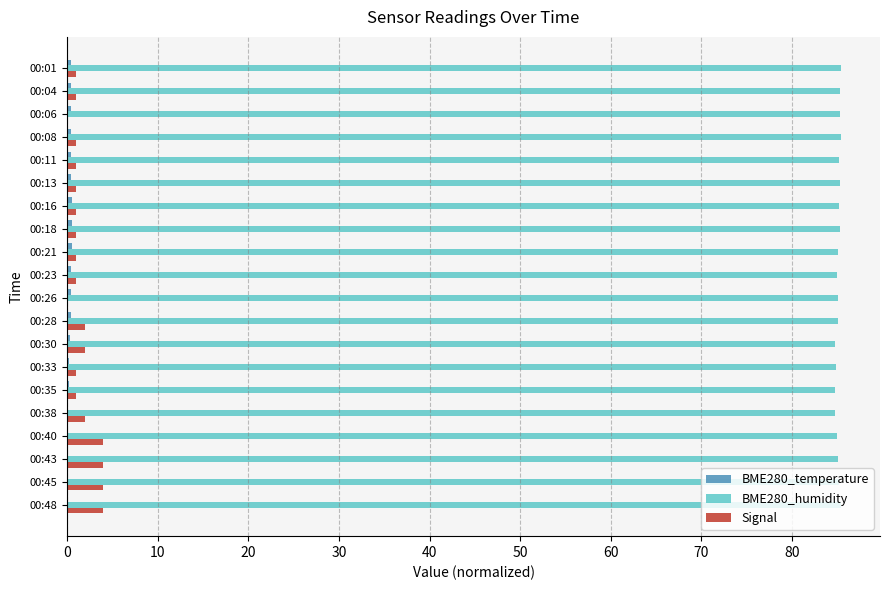

Which series has the largest total across all categories?

BME280_humidity